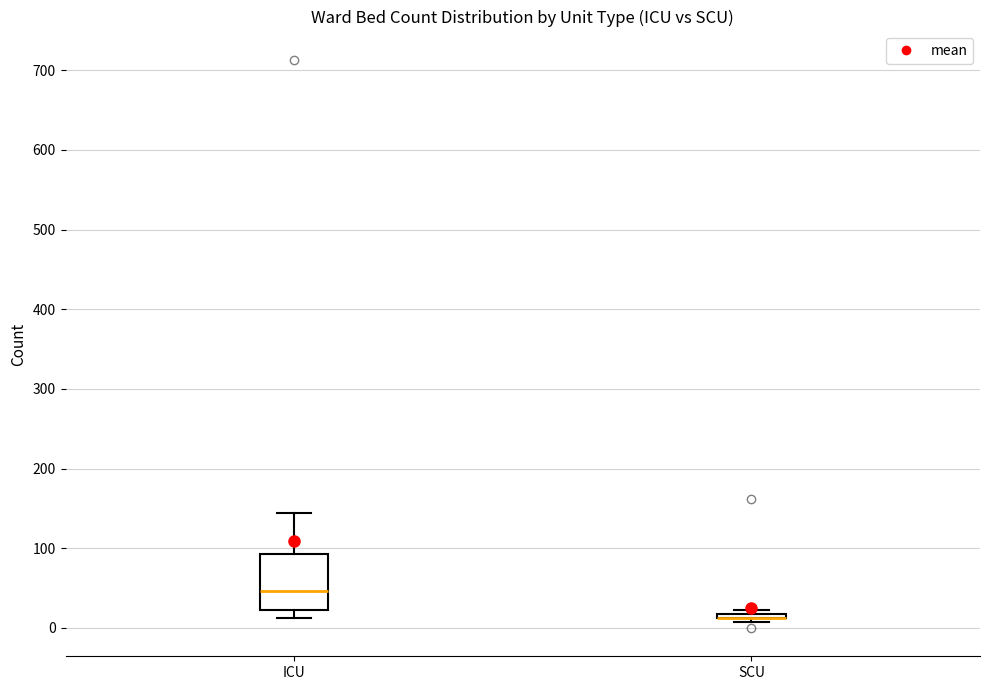

Where is the lower edge of the box for SCU on the y-axis? The values are not printed on the chart, so give them approximately, as read against the axis.

10